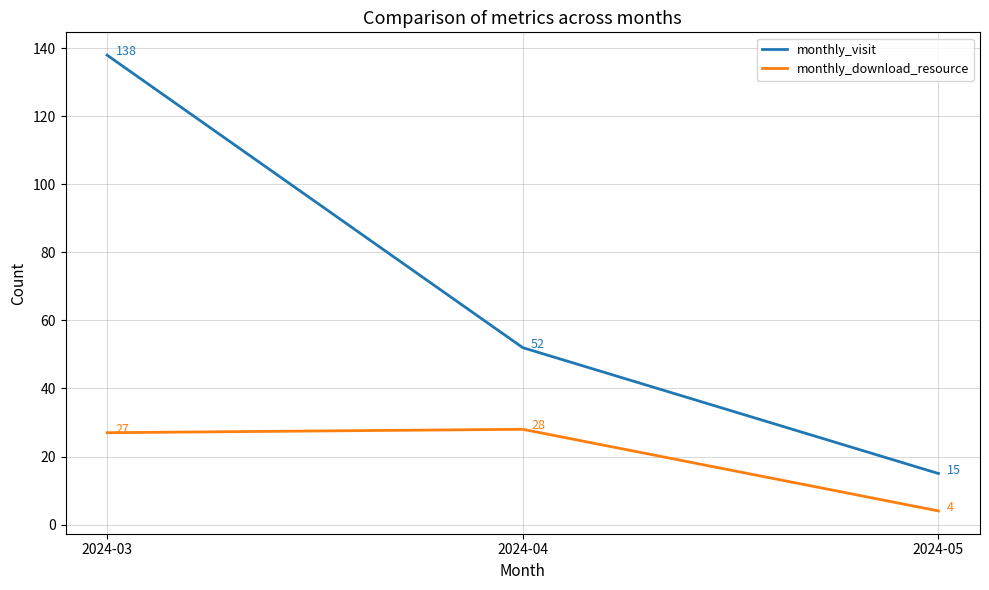

List the labels in order of monthly_download_resource value, largest first.

2024-04, 2024-03, 2024-05